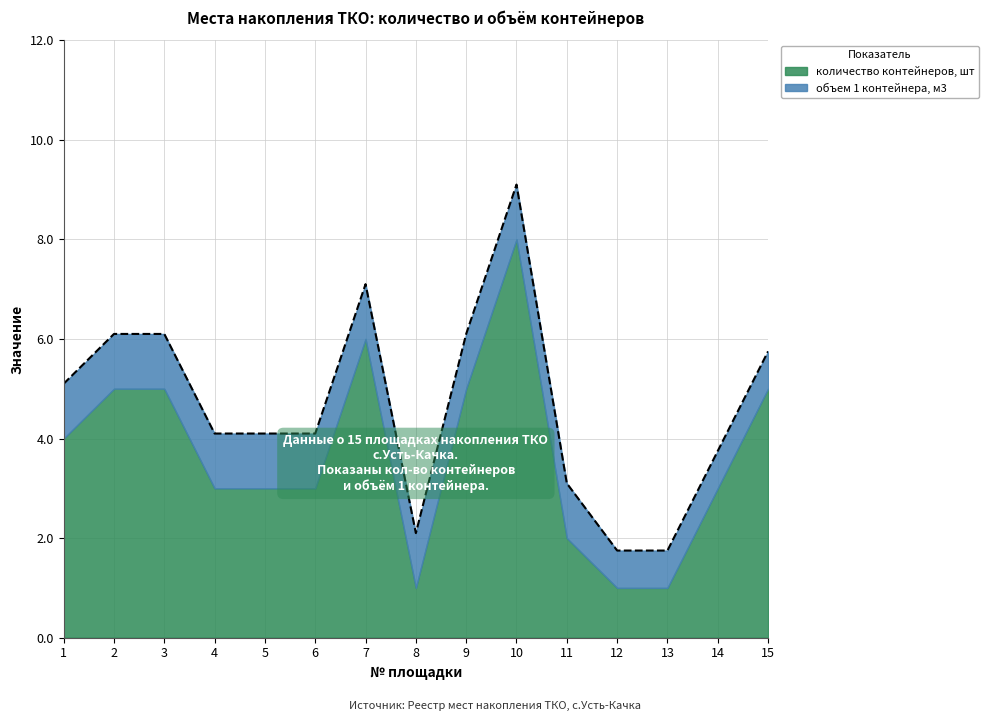

At which label is the value closest to 5?

1